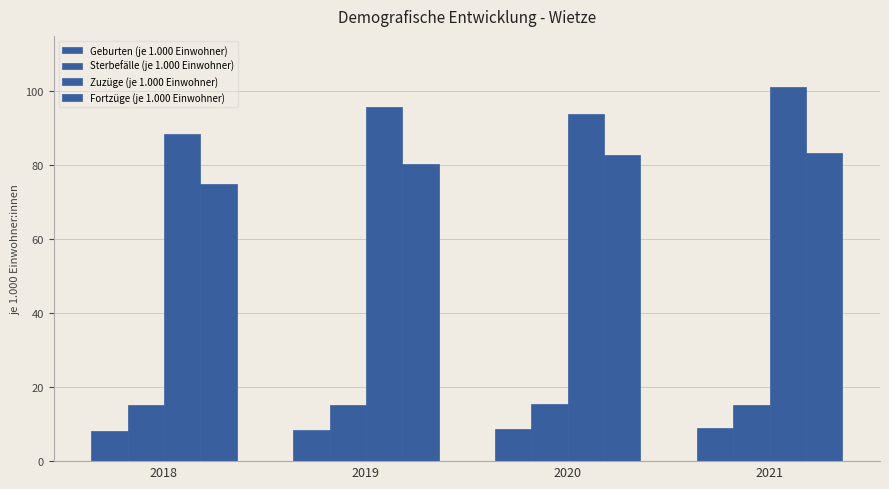

Between 2020 and 2018, which is larger?

2020